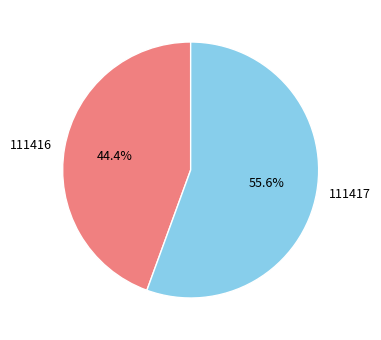

Is it true that 111417 is 56% of the pie?

True